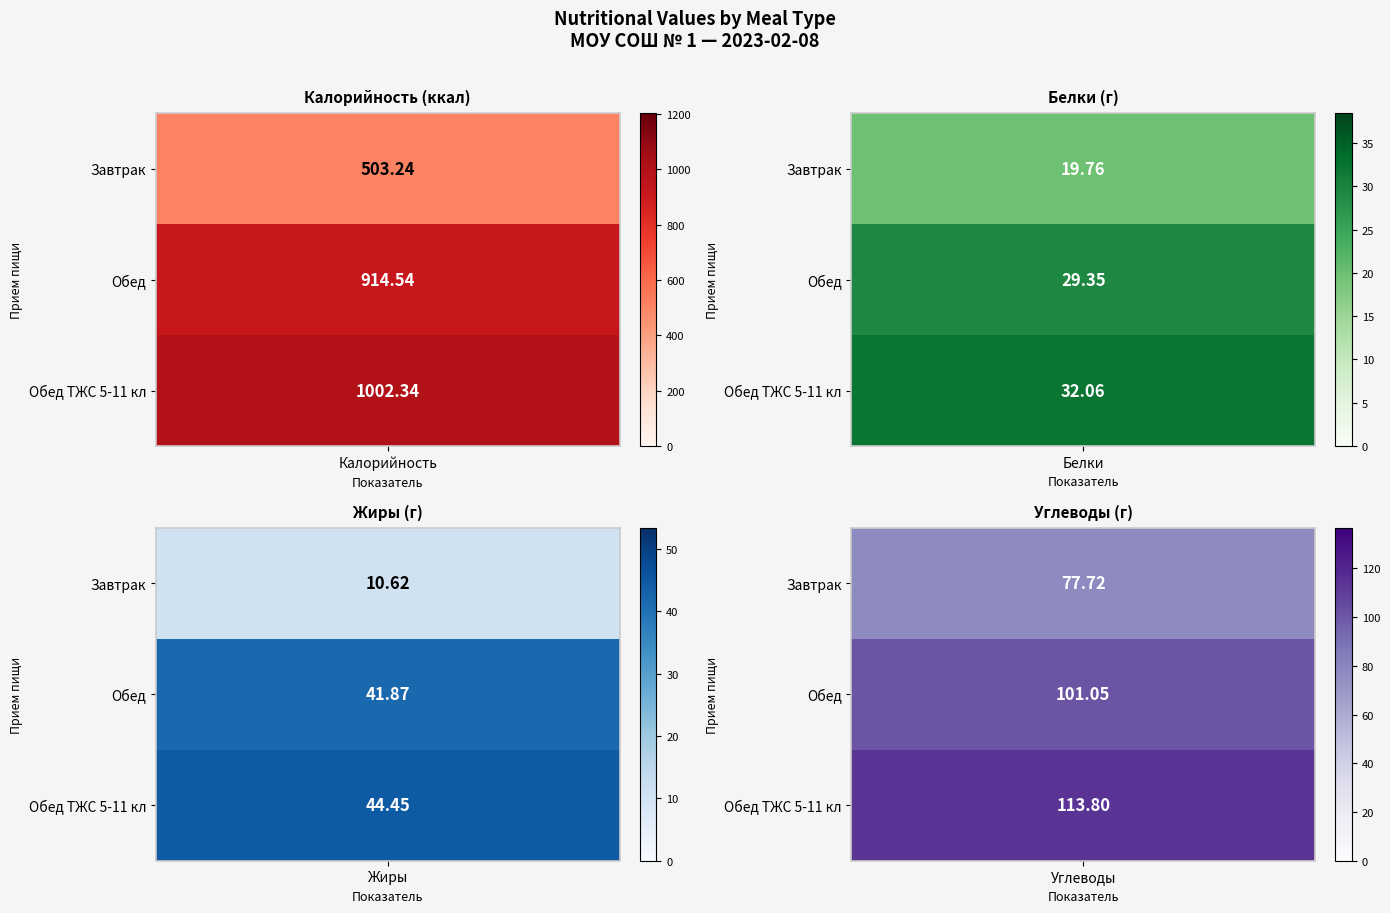

At which category is the sum across all series the highest?

Калорийность